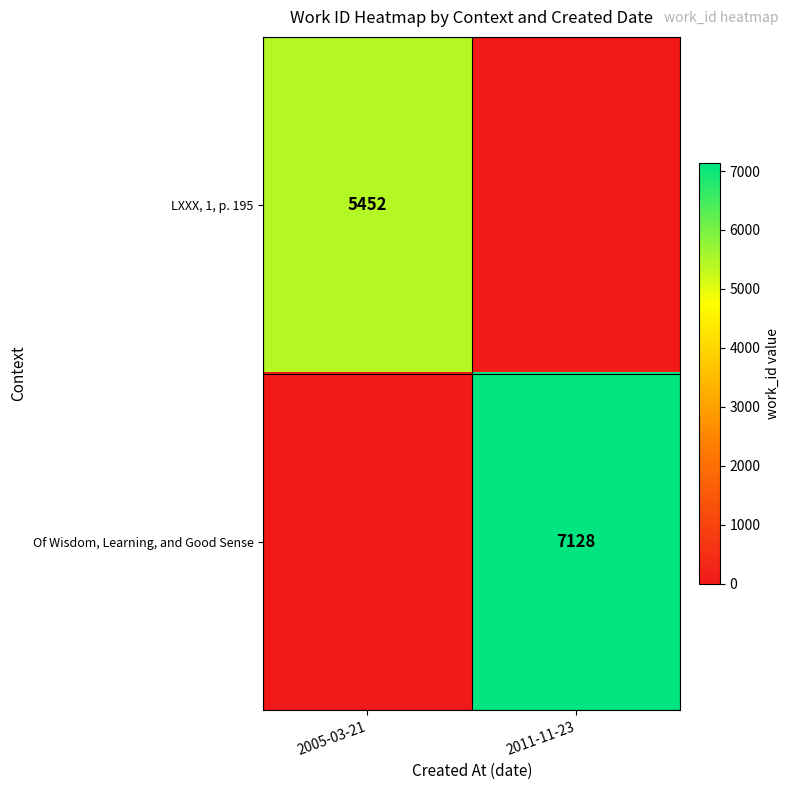

The value of LXXX, 1, p. 195 at 2005-03-21 is 5452. True or false?

True